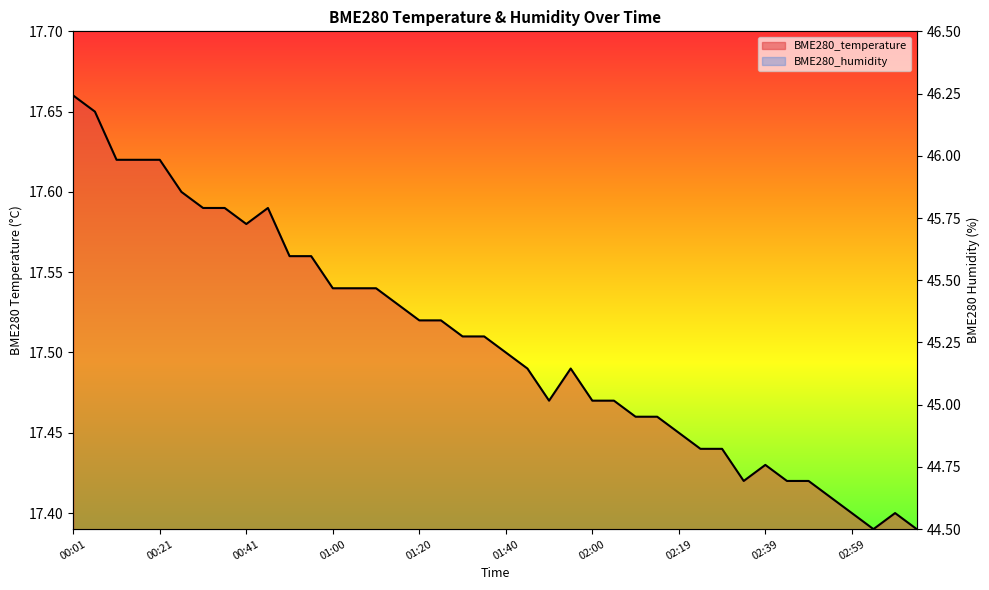

True or false: BME280_humidity and BME280_temperature intersect in this chart.

False